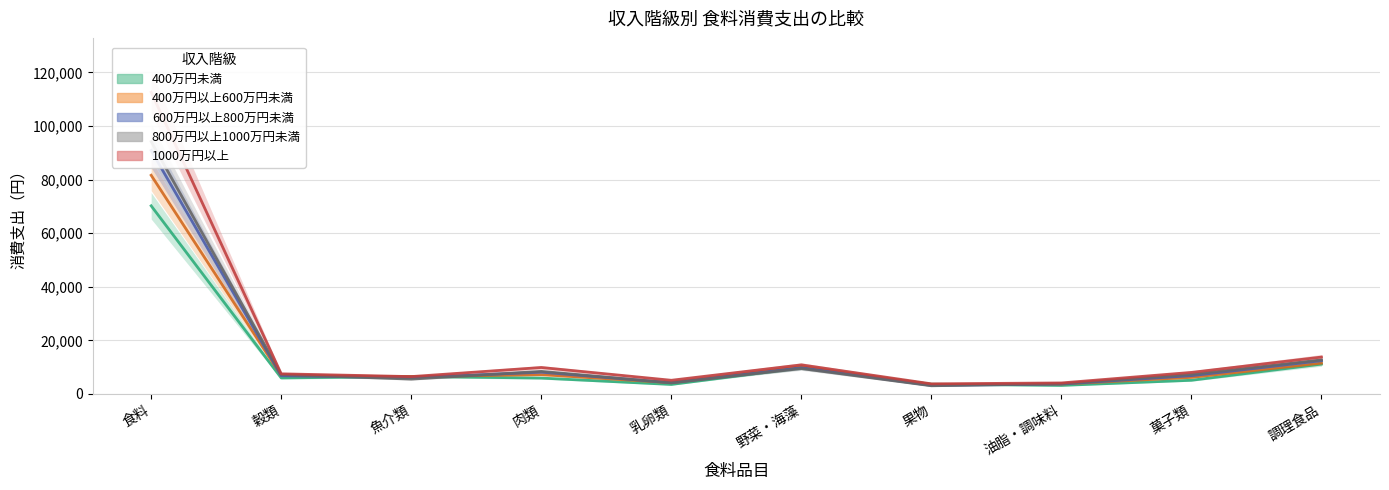

Which series has the largest range (max minus min)?

1000万円以上